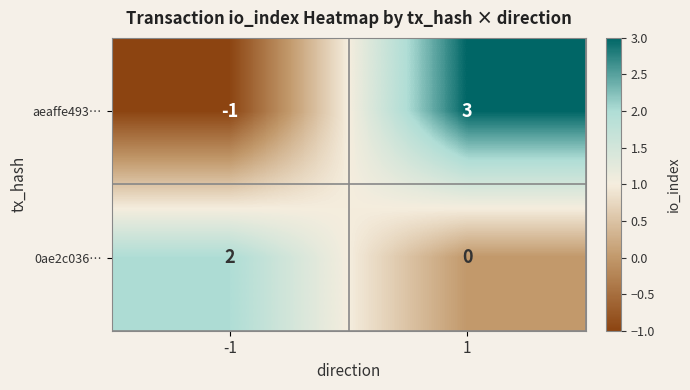

Reading right to left, transcribe all the data shown in this chart.

aeaffe493…: 3	-1
0ae2c036…: 0	2